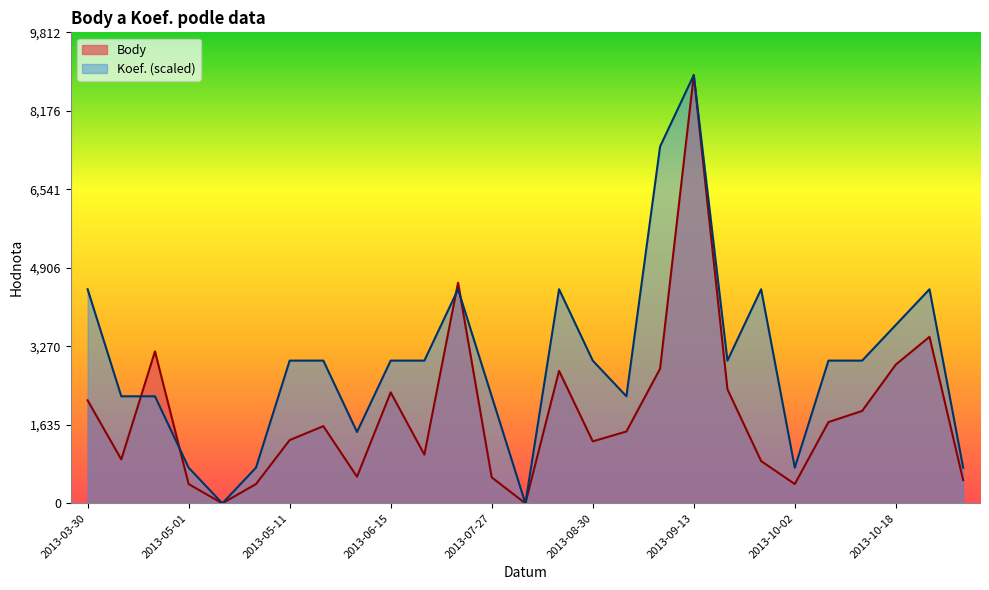

Is it true that Koef. equals 4705.1 at 2013-06-29?

False